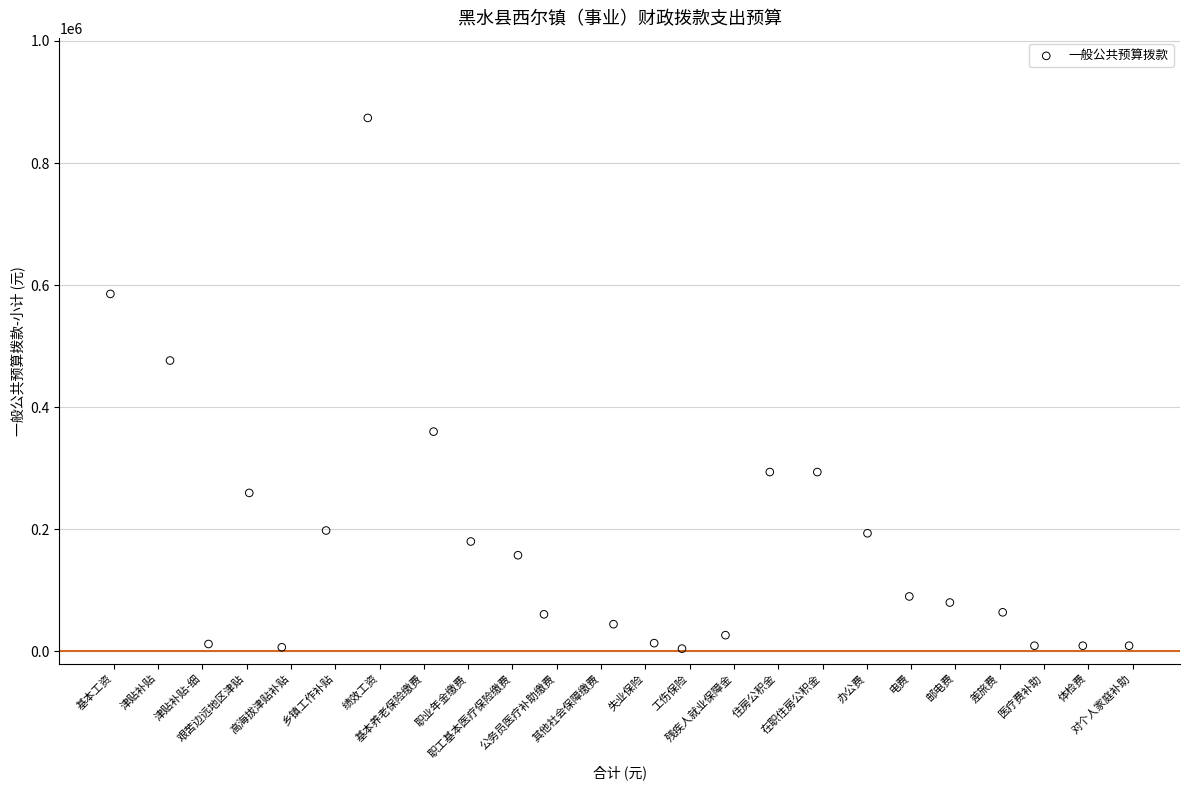

What Y value in the scatter plot is closest to 439207?

476466.0